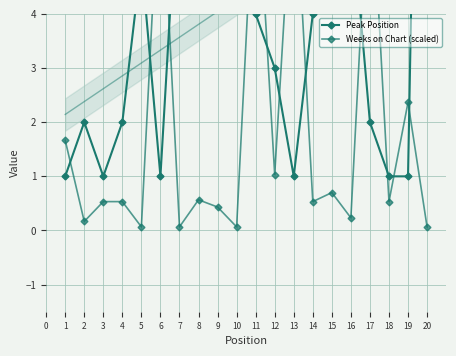

True or false: Weeks on Chart (scaled) and Peak Position intersect in this chart.

True